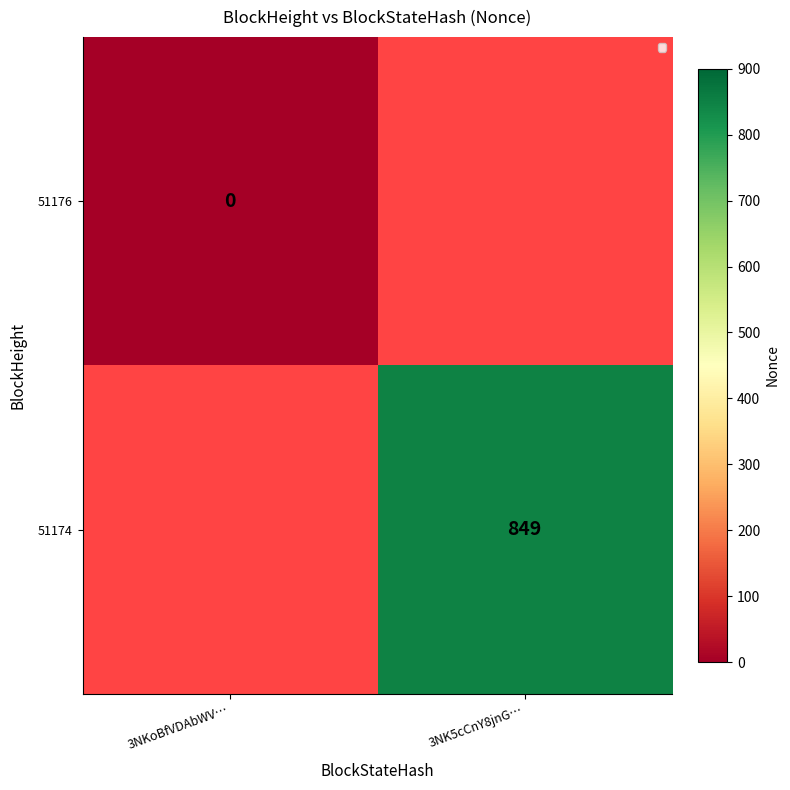

The 51174 series shows 849 at 3NK5cCnY8jnG…. True or false?

True